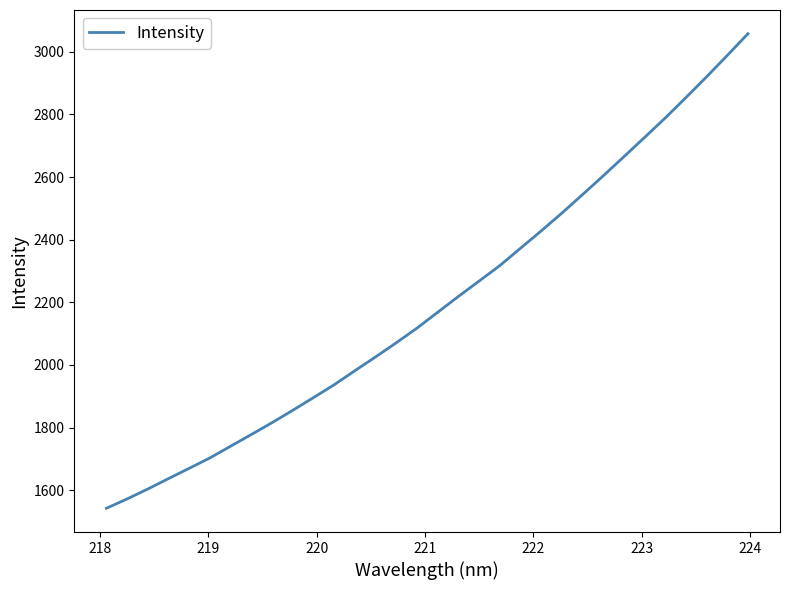

What is the difference between the maximum and minimum values?

1516.1